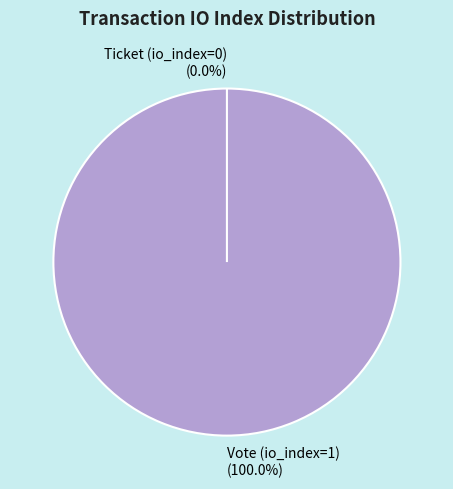

Which category accounts for the majority?

Vote (io_index=1)